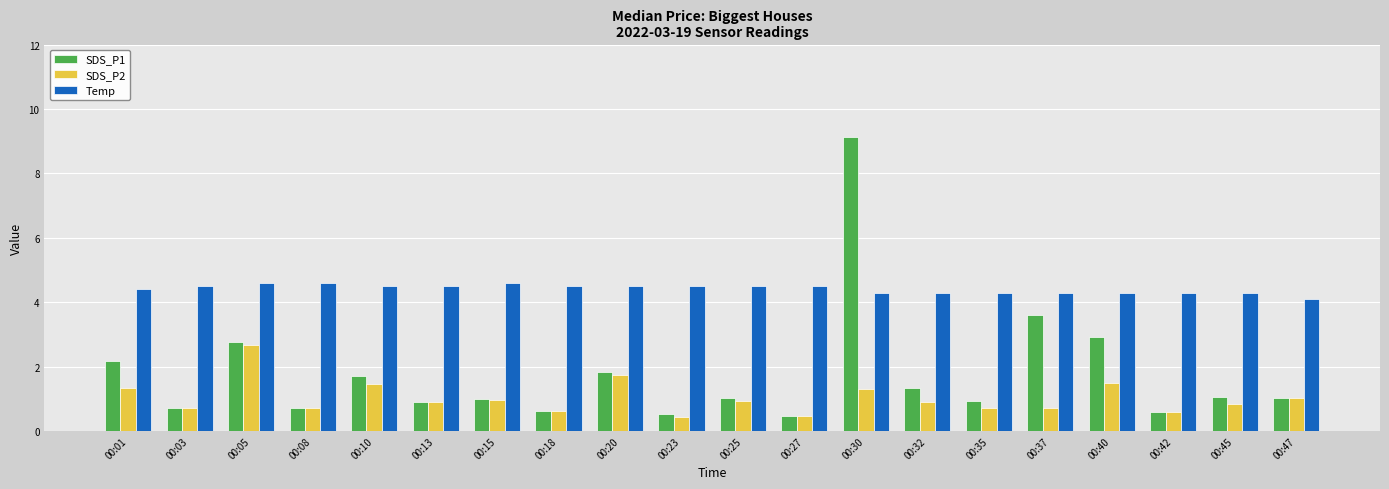

At which category is the sum across all series the highest?

00:30